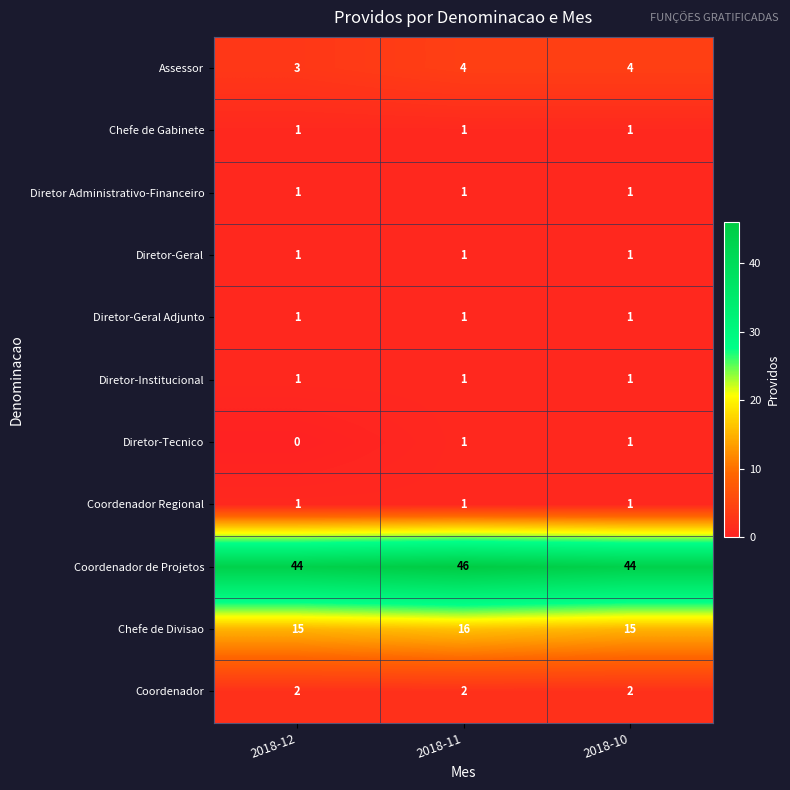

Read the Assessor value at 2018-12.

3